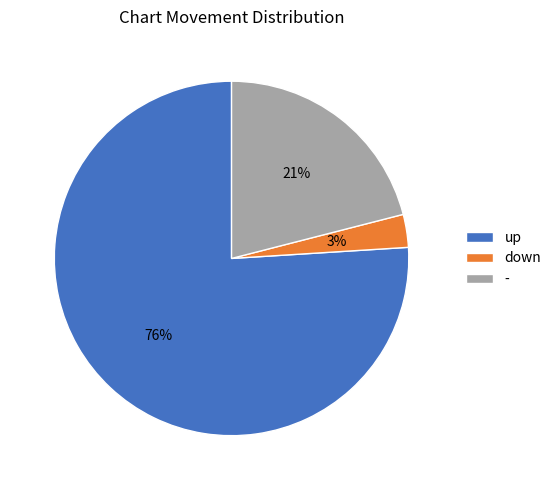

Is up the majority of the pie?

Yes